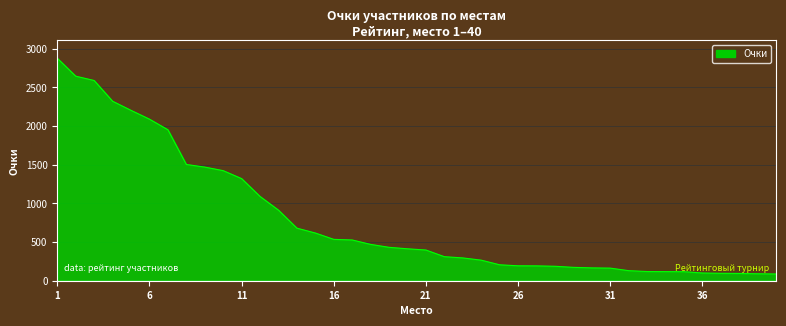

What is the smallest value displayed?

87